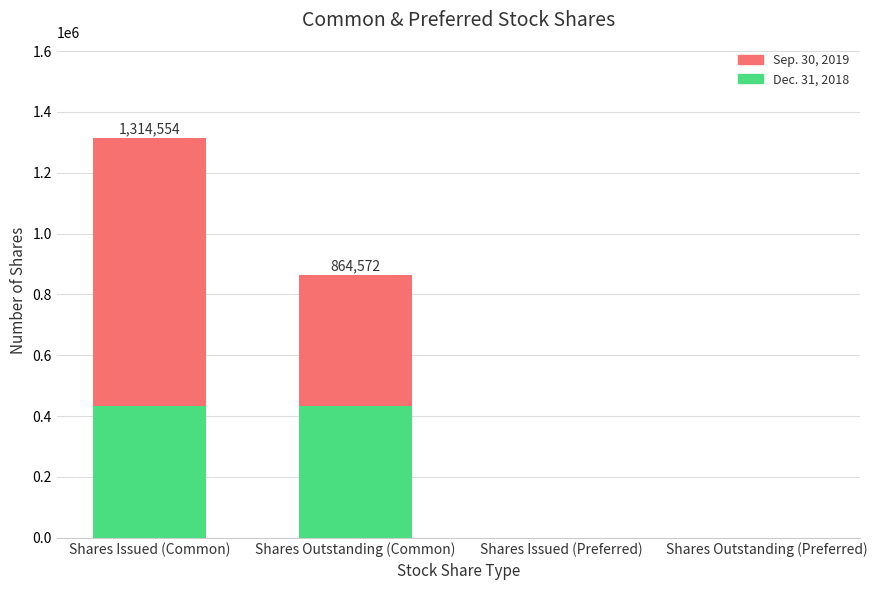

Is it true that Dec. 31, 2018 equals 0 at Shares Outstanding (Preferred)?

True